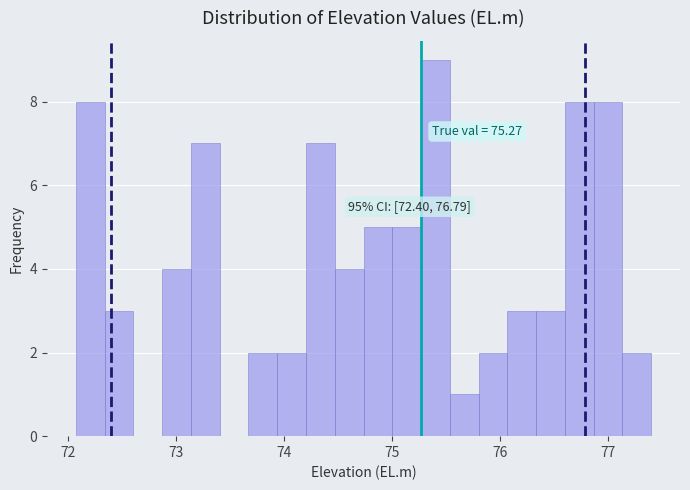

Around what value on the x-axis is the tallest bar? Give the approximate position of its centre, as read against the axis.

75.4